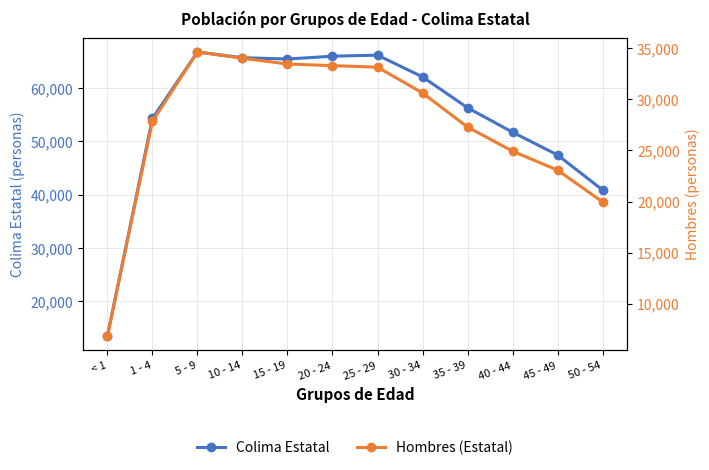

Is it true that Colima Estatal equals 62145 at 30 - 34?

True